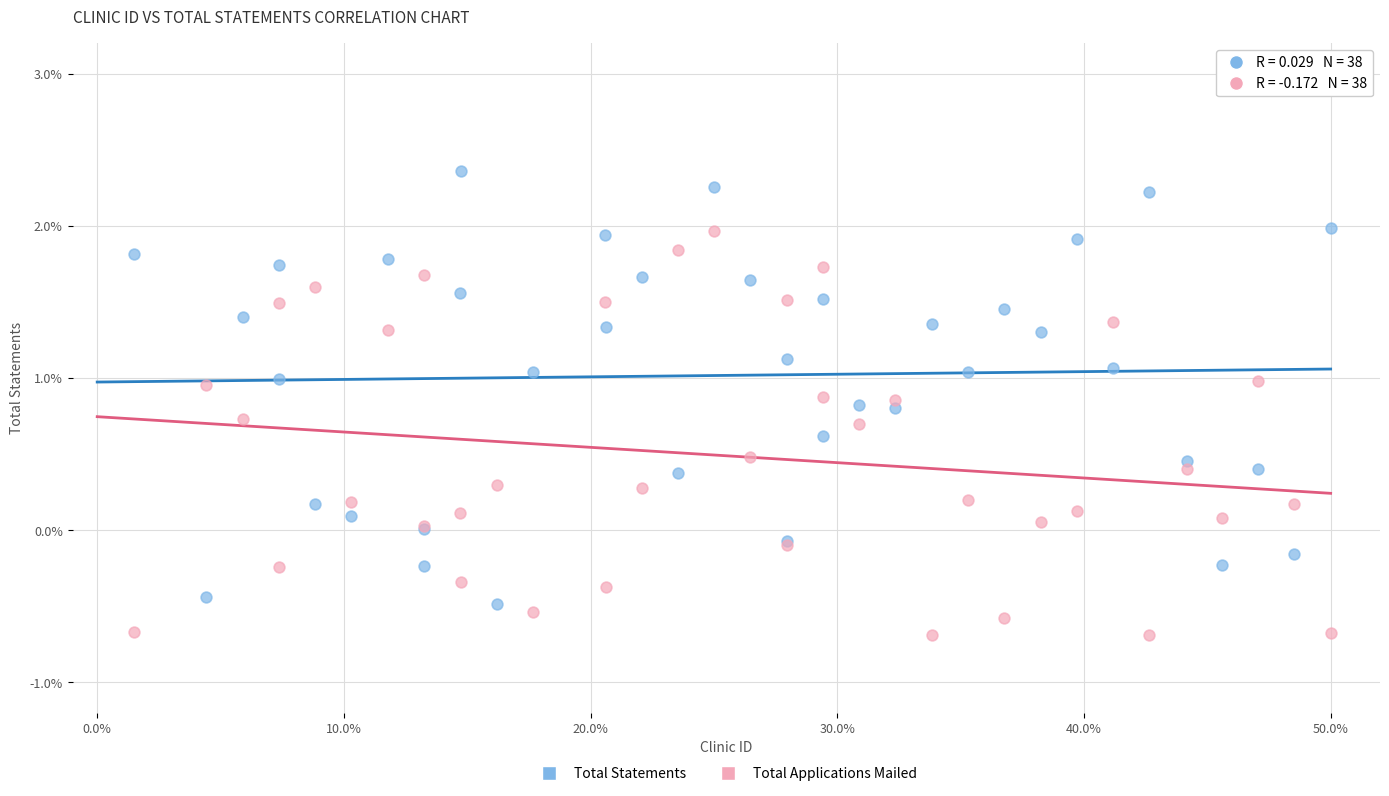

Which series contains the highest Y value?

Total Statements